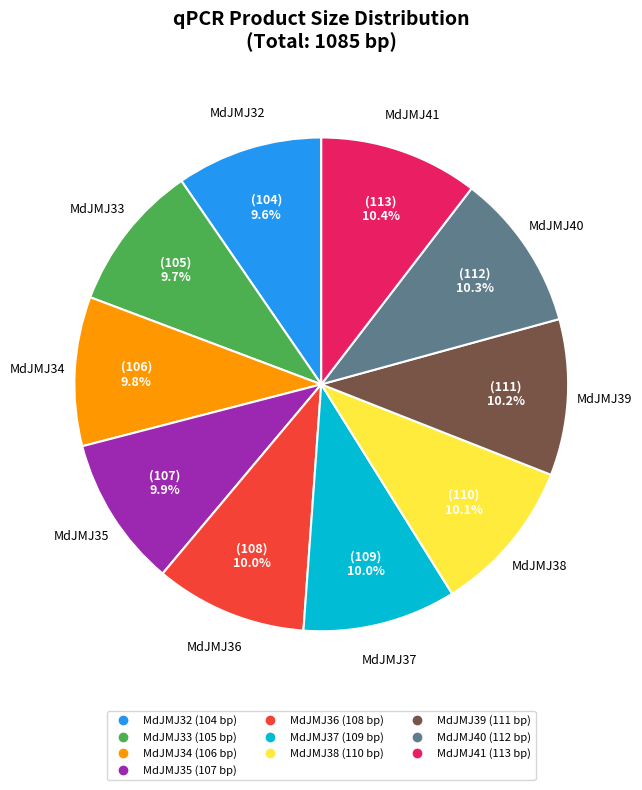

To the nearest percent, what percentage of the pie is MdJMJ34?

10%